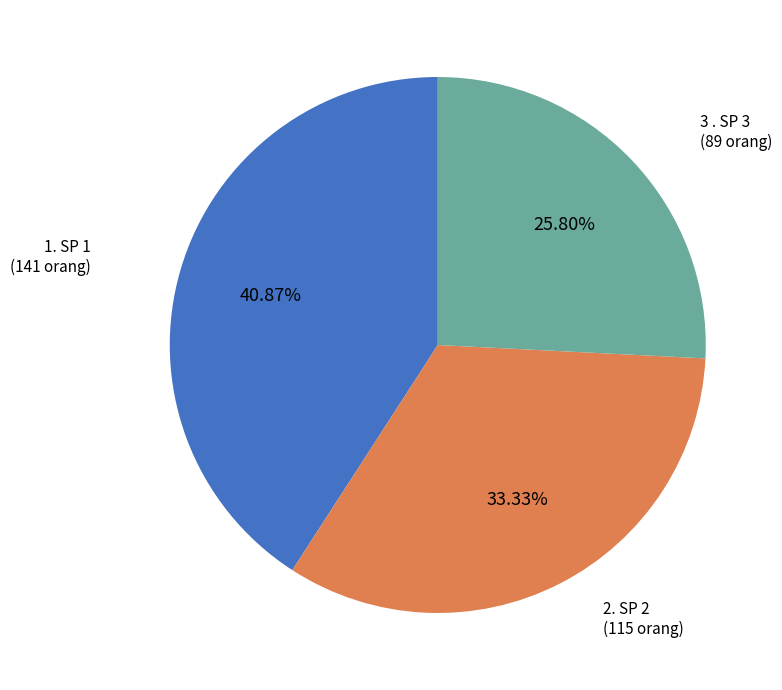

Is there any slice that represents more than half of the pie?

No